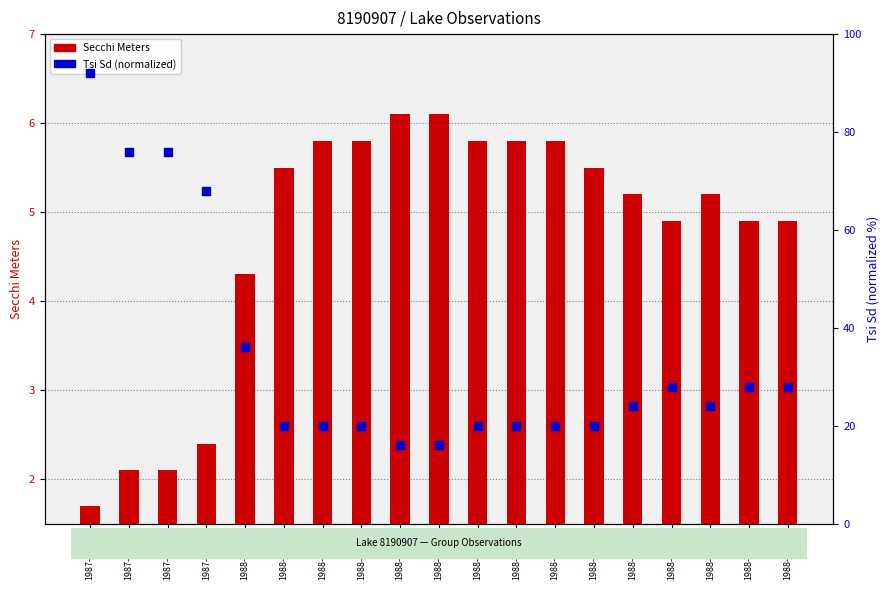

What are all the series names shown in the legend?

Secchi Meters, Tsi Sd (normalized)